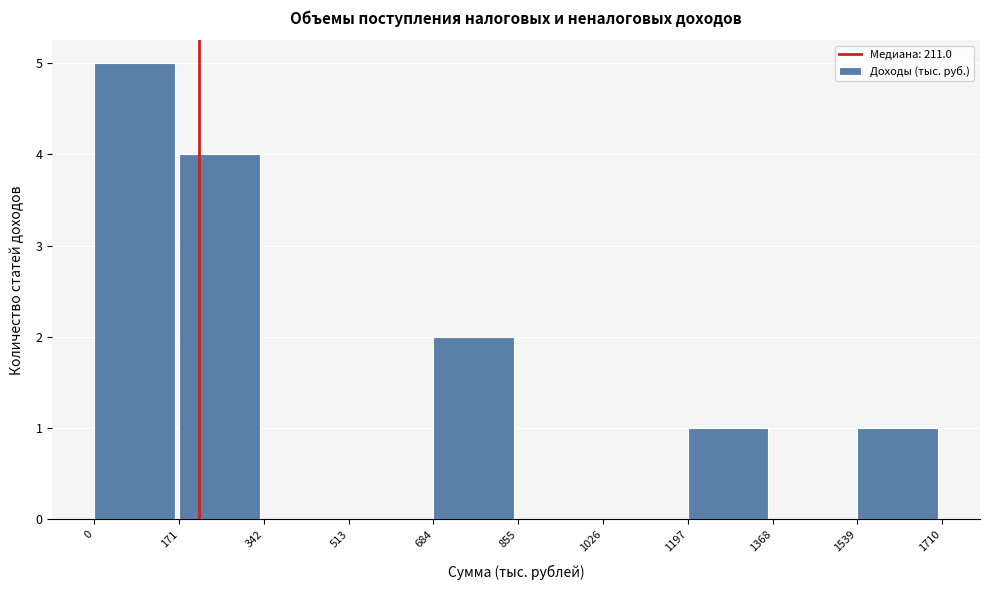

Over which range of the x-axis is the bar tallest?

0 to 171